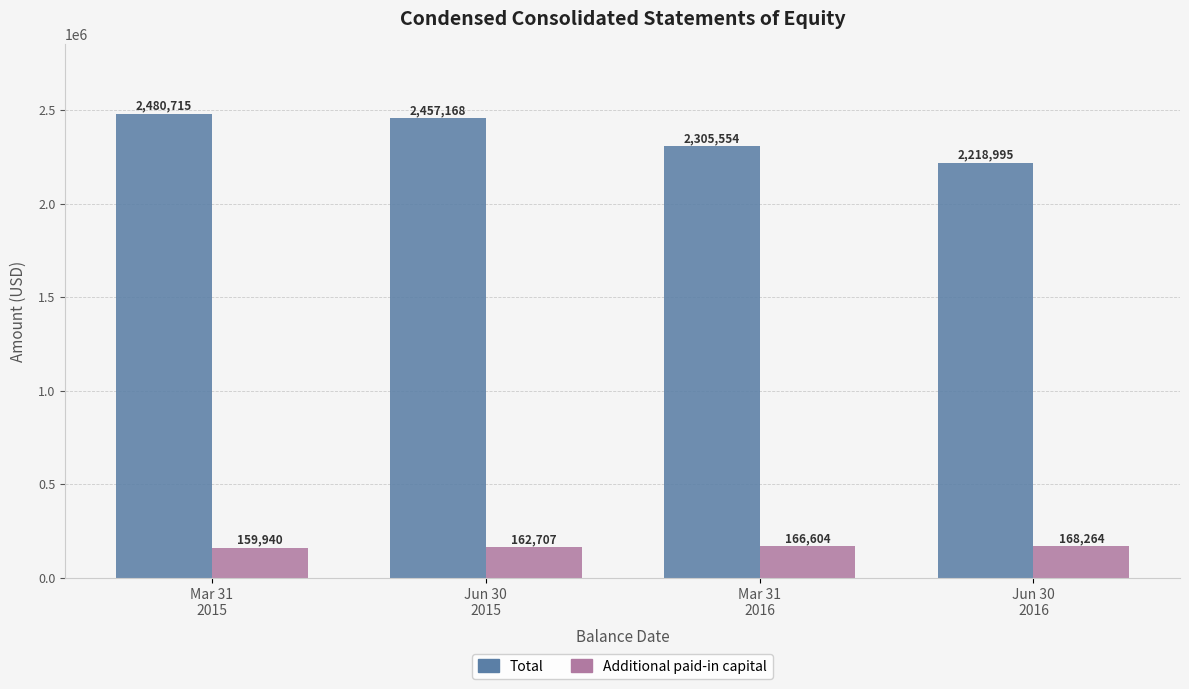

Which series has the largest total across all categories?

Total